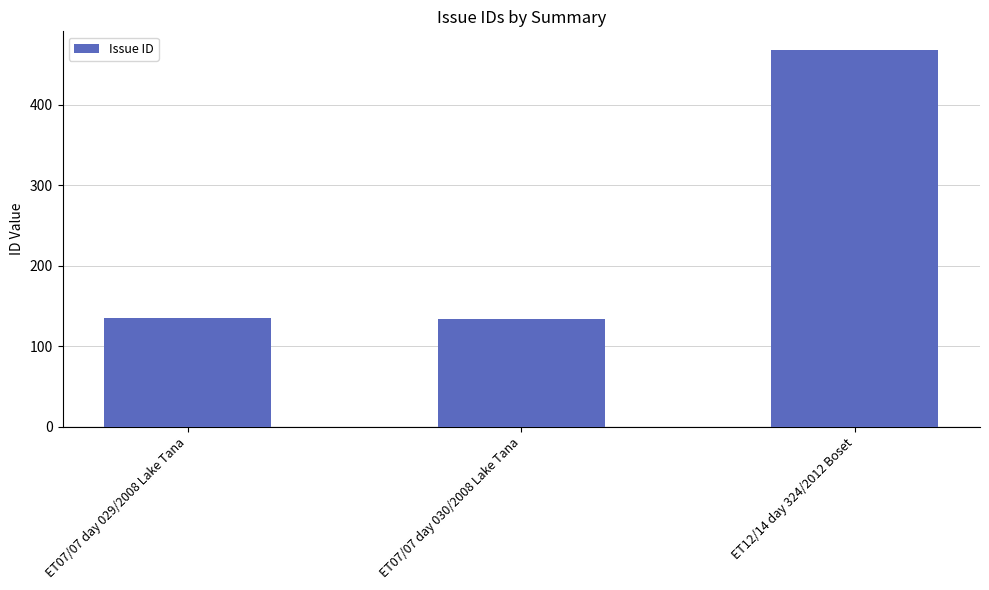

What is the average value?

246